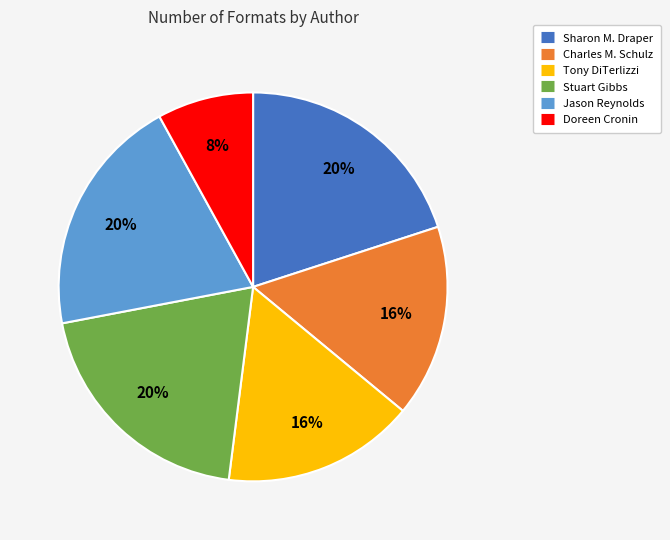

Does Doreen Cronin represent more than half of the total?

No